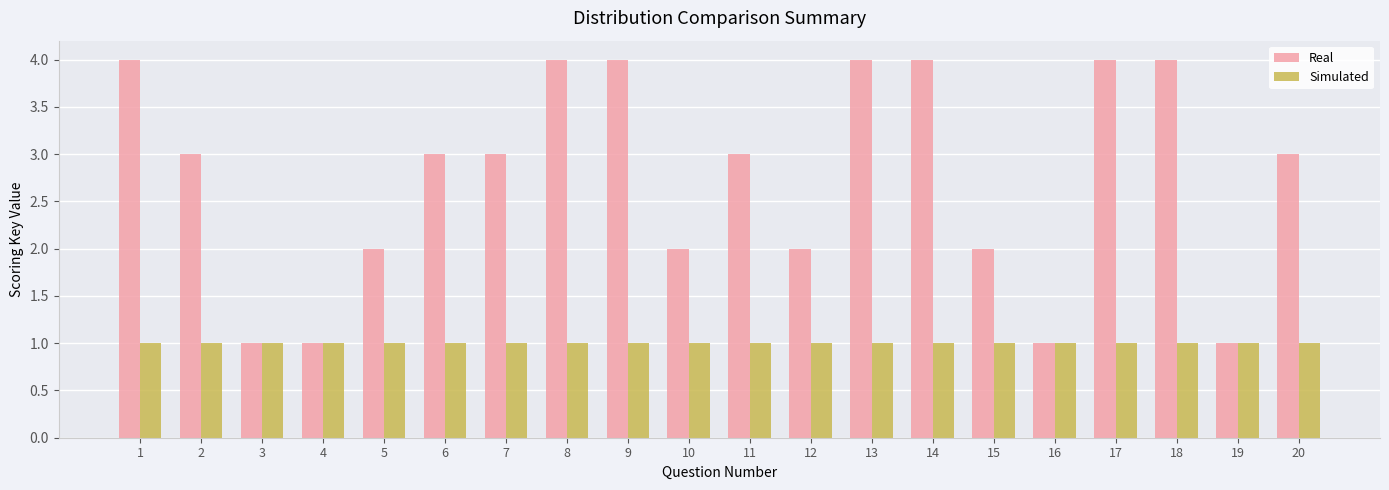

What are all the series names shown in the legend?

Real, Simulated